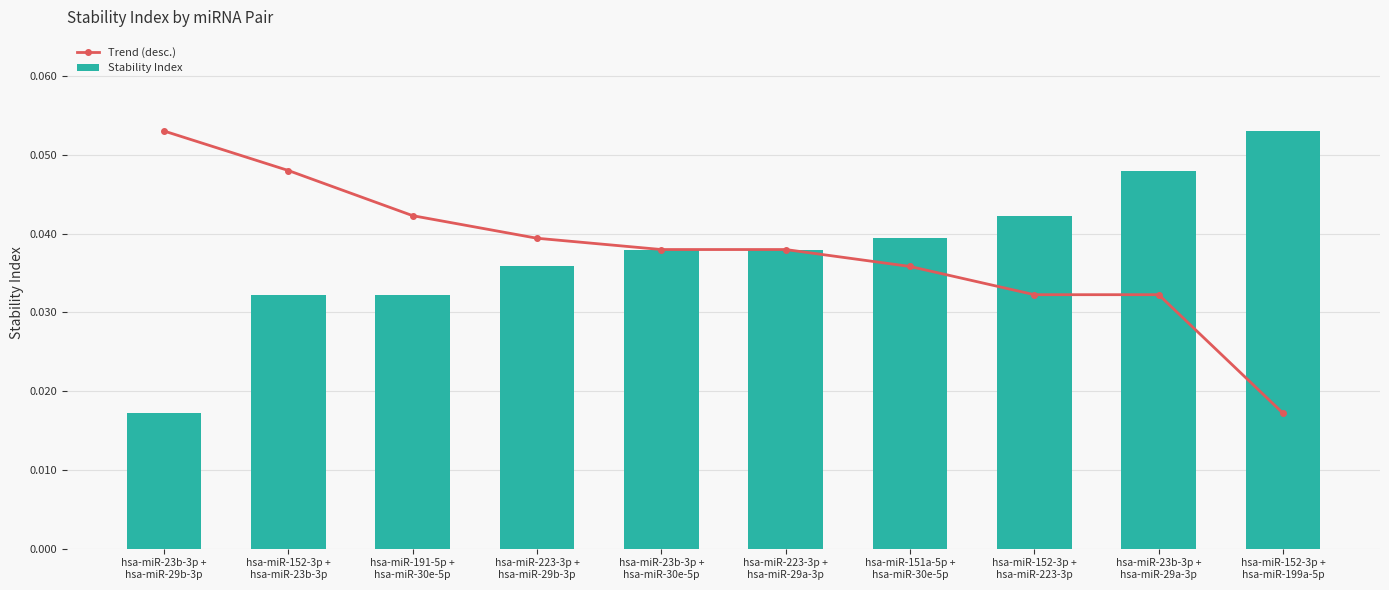

List the labels in order of Trend (desc.) value, smallest first.

hsa-miR-152-3p +
hsa-miR-199a-5p, hsa-miR-152-3p +
hsa-miR-223-3p, hsa-miR-23b-3p +
hsa-miR-29a-3p, hsa-miR-151a-5p +
hsa-miR-30e-5p, hsa-miR-23b-3p +
hsa-miR-30e-5p, hsa-miR-223-3p +
hsa-miR-29a-3p, hsa-miR-223-3p +
hsa-miR-29b-3p, hsa-miR-191-5p +
hsa-miR-30e-5p, hsa-miR-152-3p +
hsa-miR-23b-3p, hsa-miR-23b-3p +
hsa-miR-29b-3p